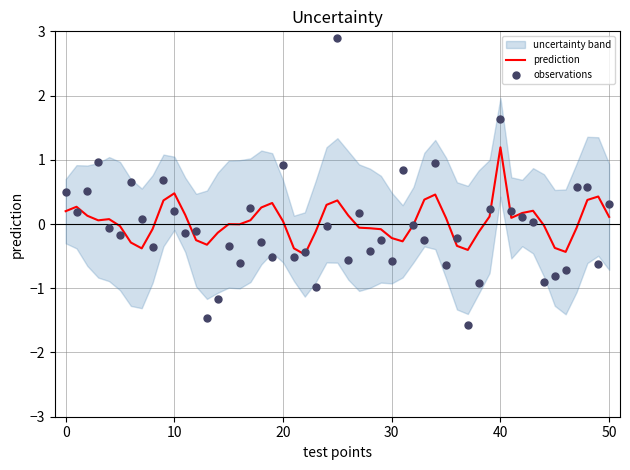

Which series has the widest spread of Y values?

observations